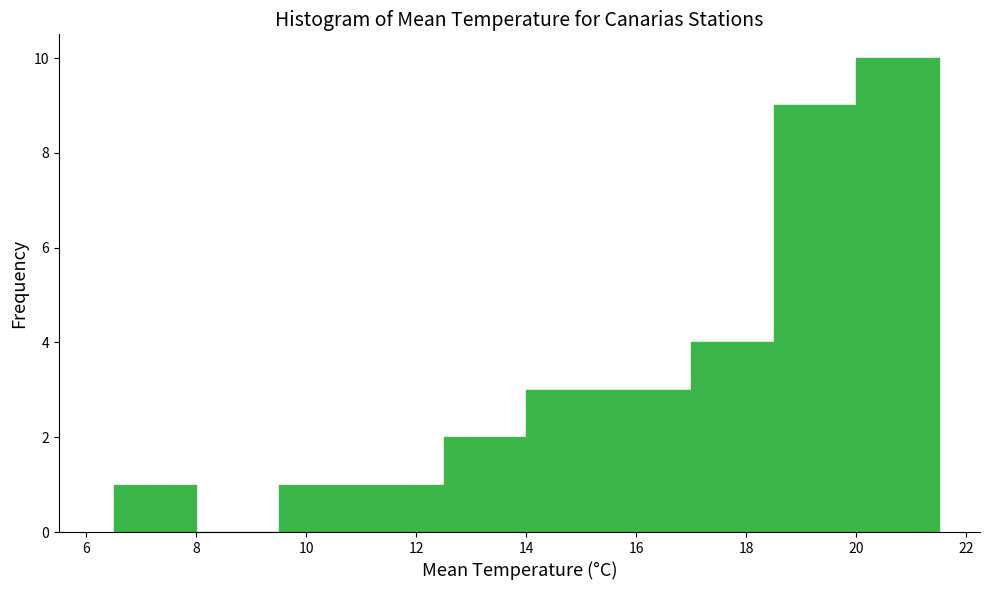

Reading left to right, transcribe this chart: for each bar, give the range it covers on the x-axis and its height. Neither the bar edges nor the heights are printed on the chart, so give them approximately, as read against the axes.

6.5 to 8.0: 1
8.0 to 9.5: 0
9.5 to 11.0: 1
11.0 to 12.5: 1
12.5 to 14.0: 2
14.0 to 15.5: 3
15.5 to 17.0: 3
17.0 to 18.5: 4
18.5 to 20.0: 9
20.0 to 21.5: 10